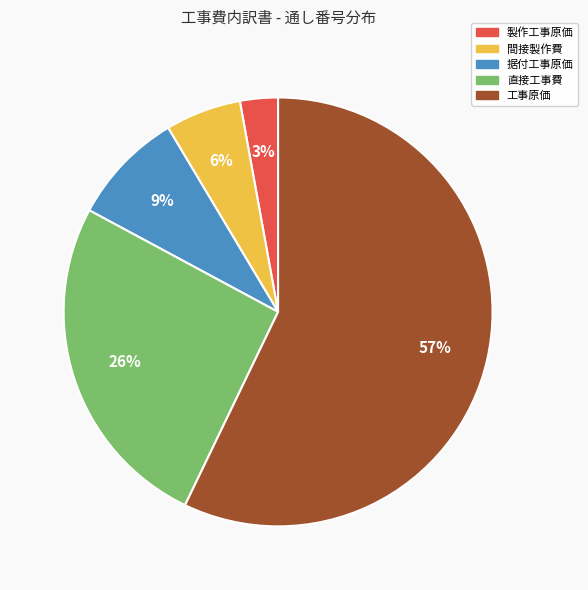

Which category has the biggest portion of the pie?

工事原価